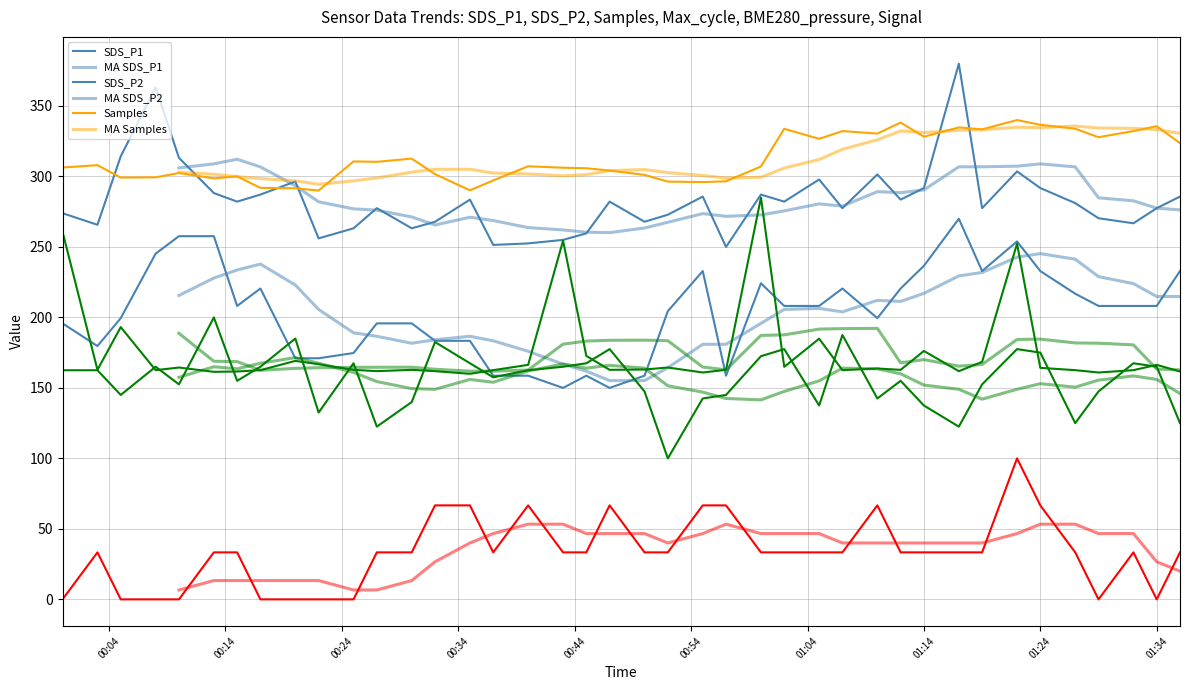

Which series has the widest spread of values?

SDS_P1